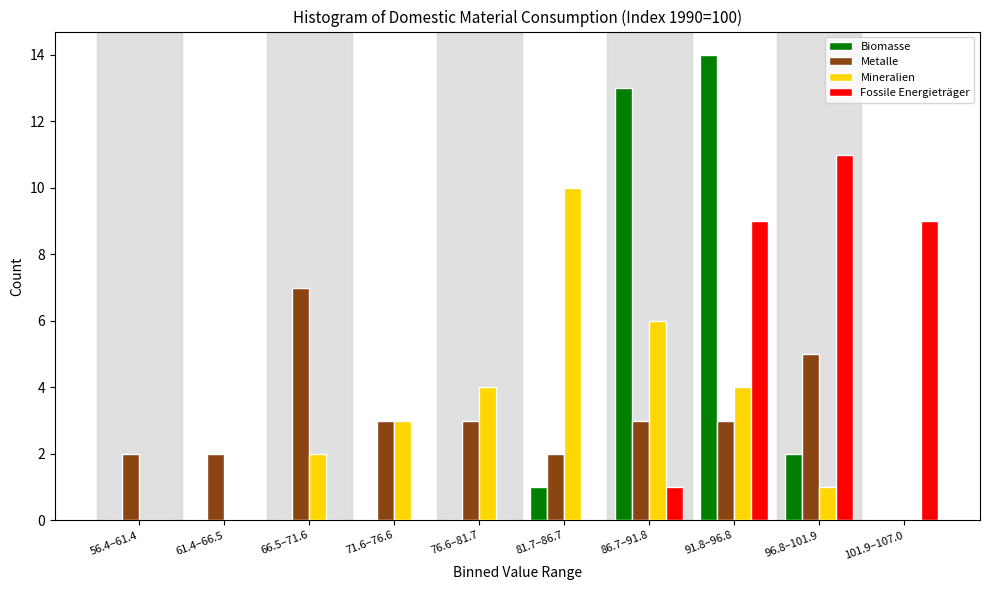

What is the sum of all Mineralien values?

30